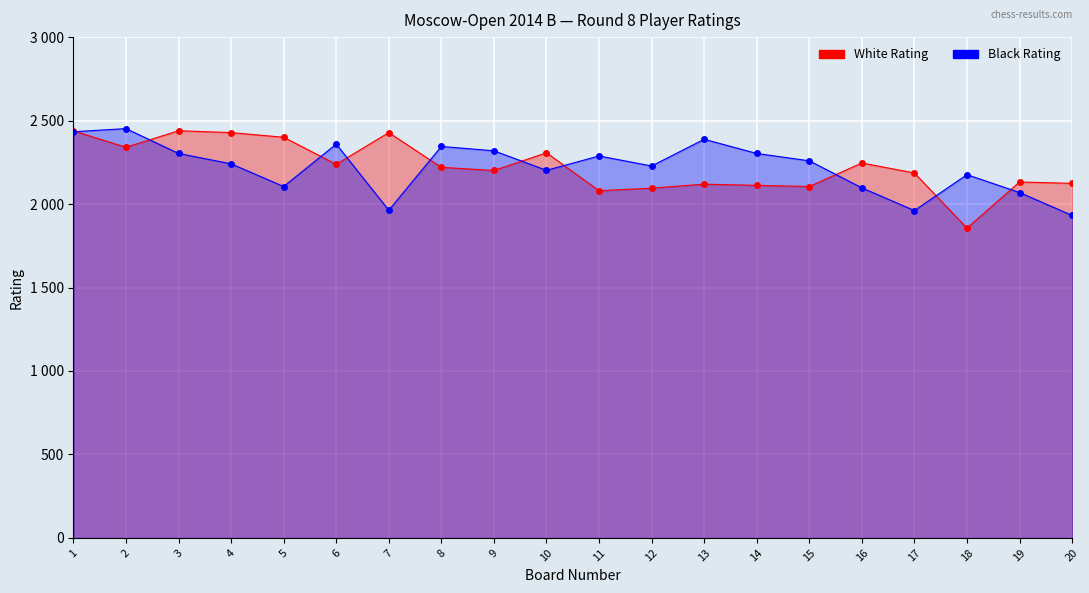

At which category is the sum across all series the highest?

1